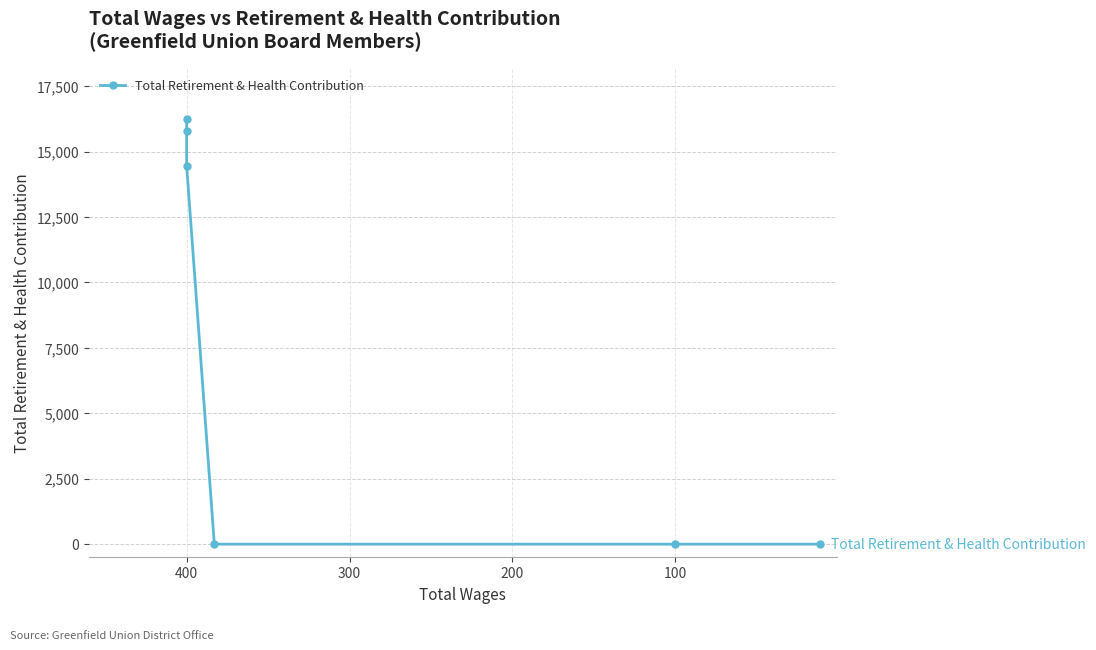

Does the chart have visible grid lines?

Yes